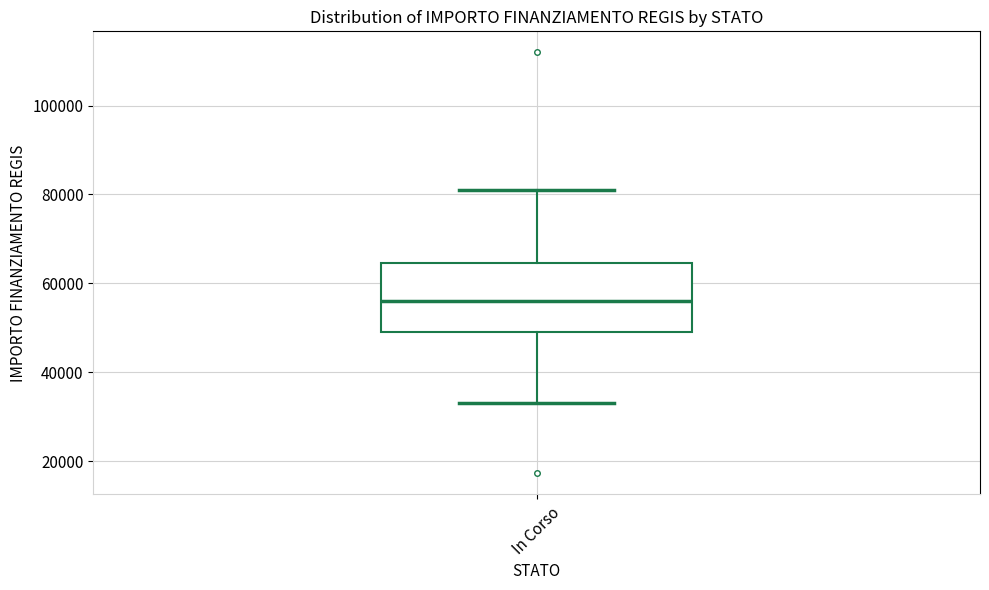

Where does the lower whisker of the box for In Corso end on the y-axis? The values are not printed on the chart, so give them approximately, as read against the axis.

32000